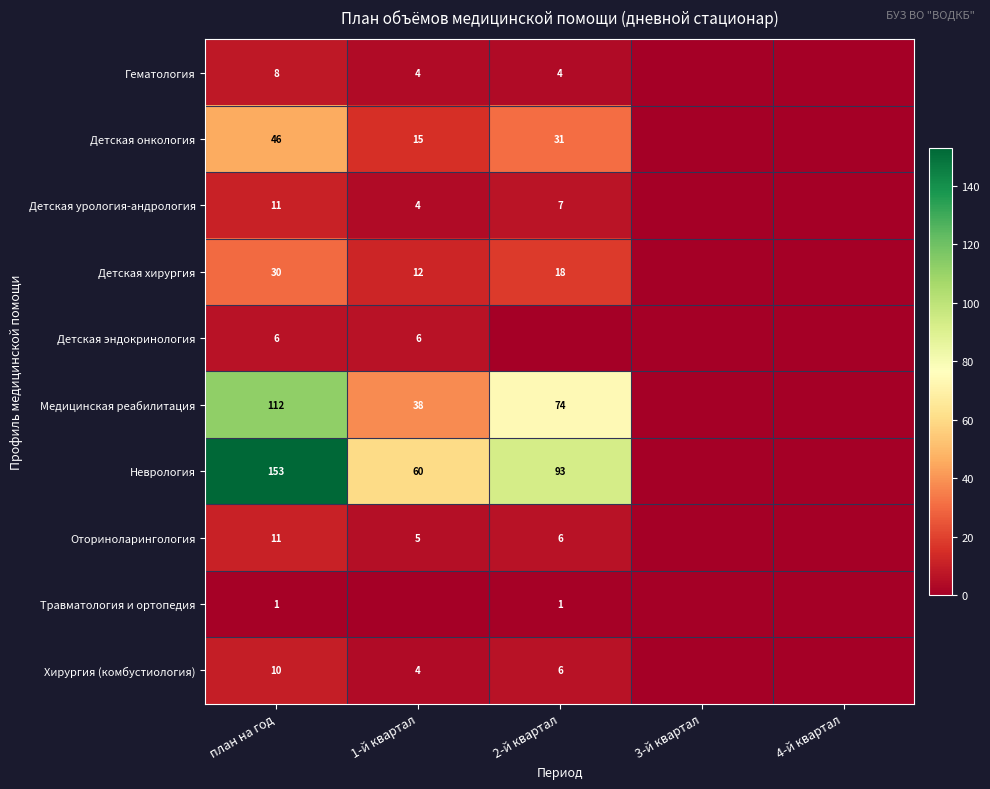

Is it true that Оториноларингология equals 6 at план на год?

False